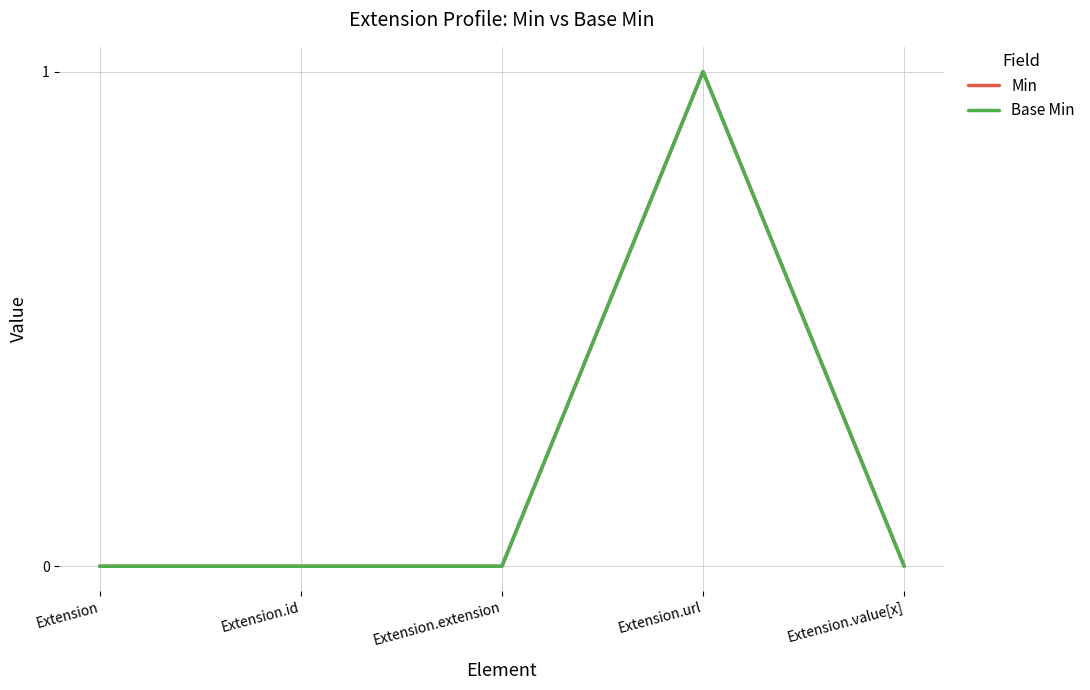

Is this an area chart (filled region under the line)?

No